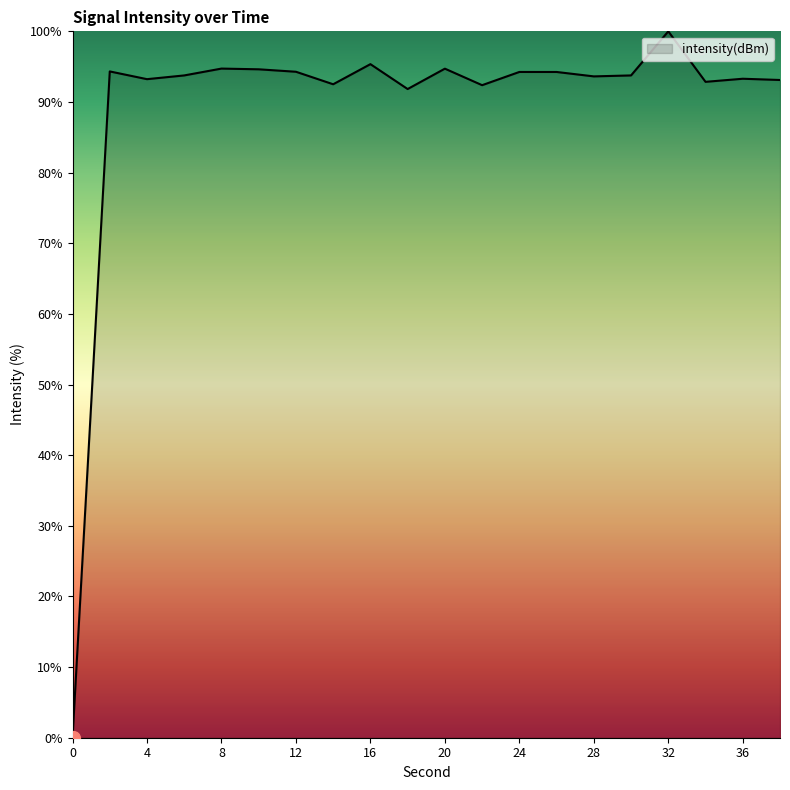

What is the difference between the maximum and minimum values?

100.0